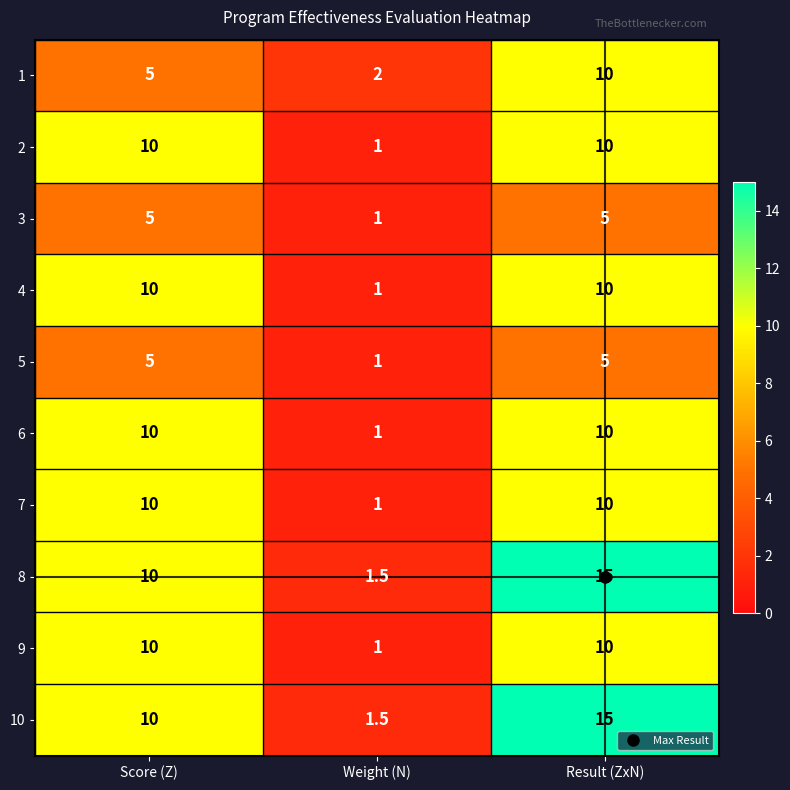

What is the difference between the maximum and second lowest values in the 8 series?

5.0